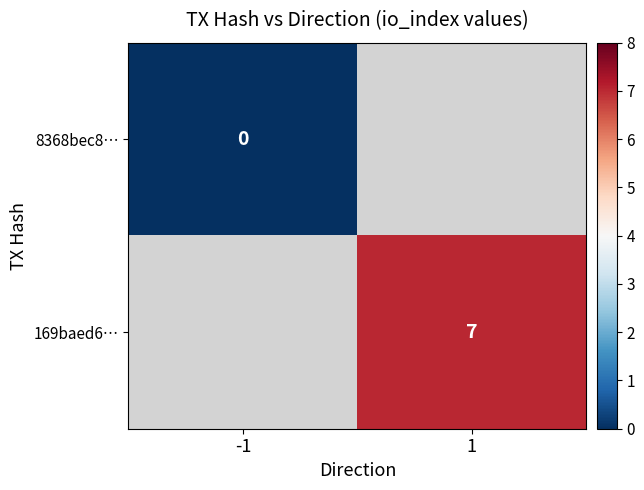

Is the value of 8368bec8… at -1 greater than the value of 169baed6… at 1?

No